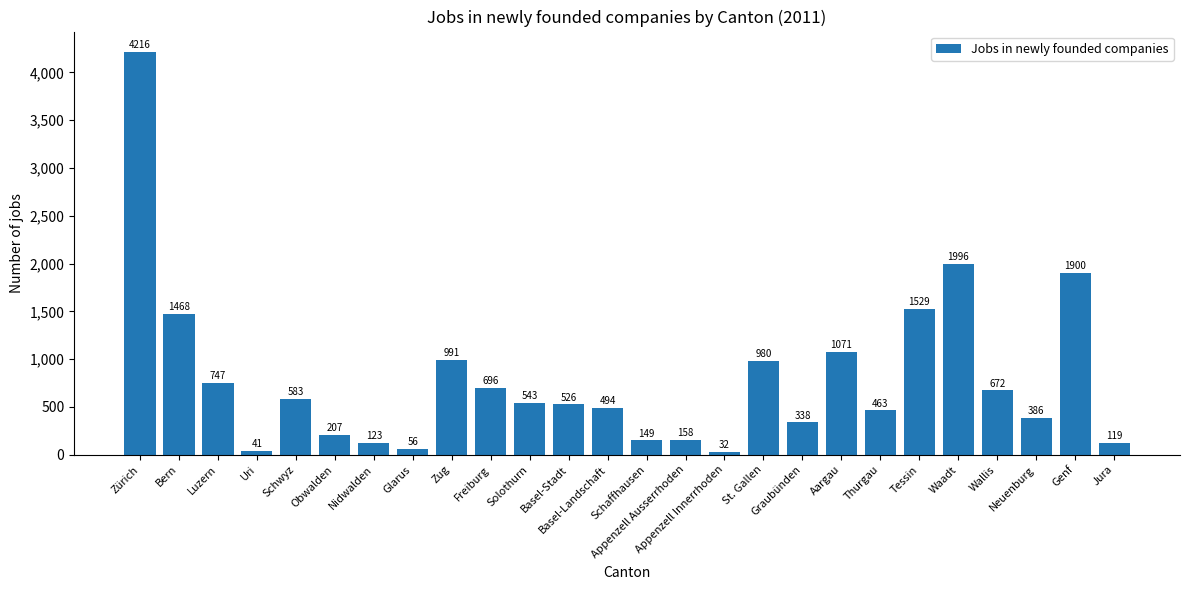

At which label is the value closest to 2124?

Waadt